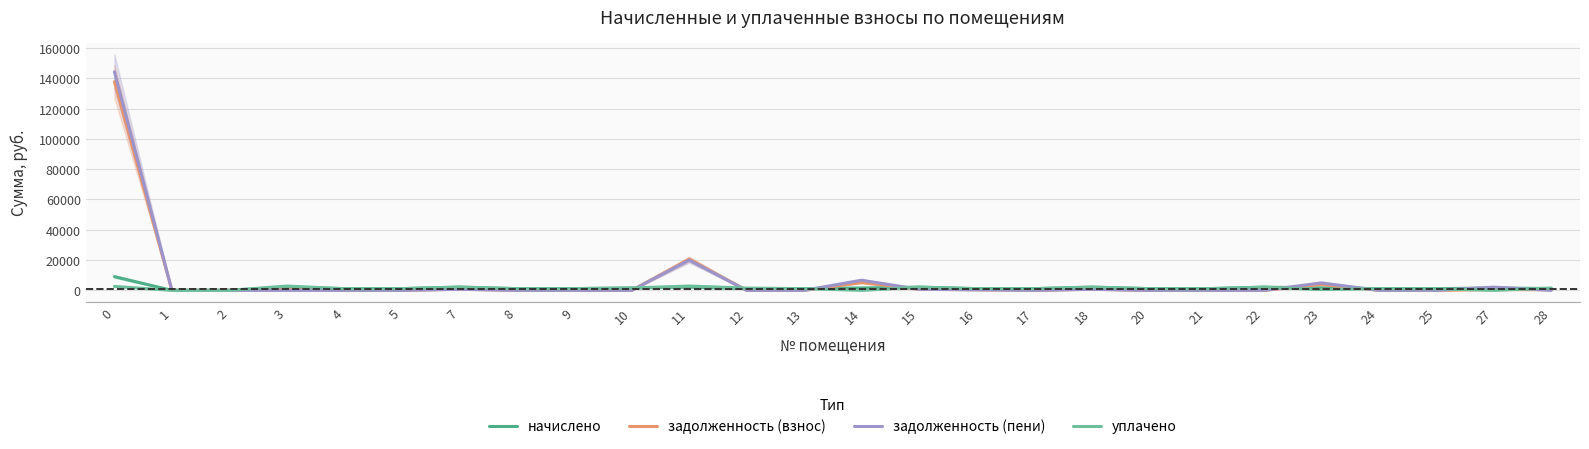

What is the average value of the уплачено series?

1330.3